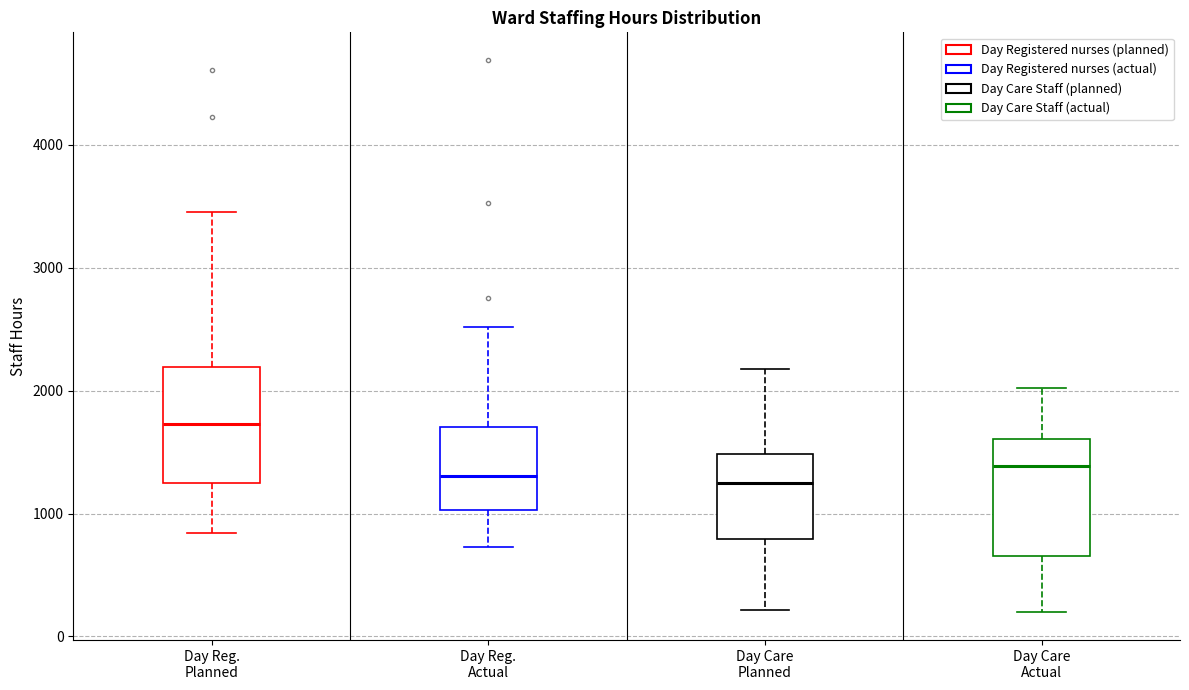

Where is the lower edge of the box for Day Reg. Actual on the y-axis? The values are not printed on the chart, so give them approximately, as read against the axis.

1000